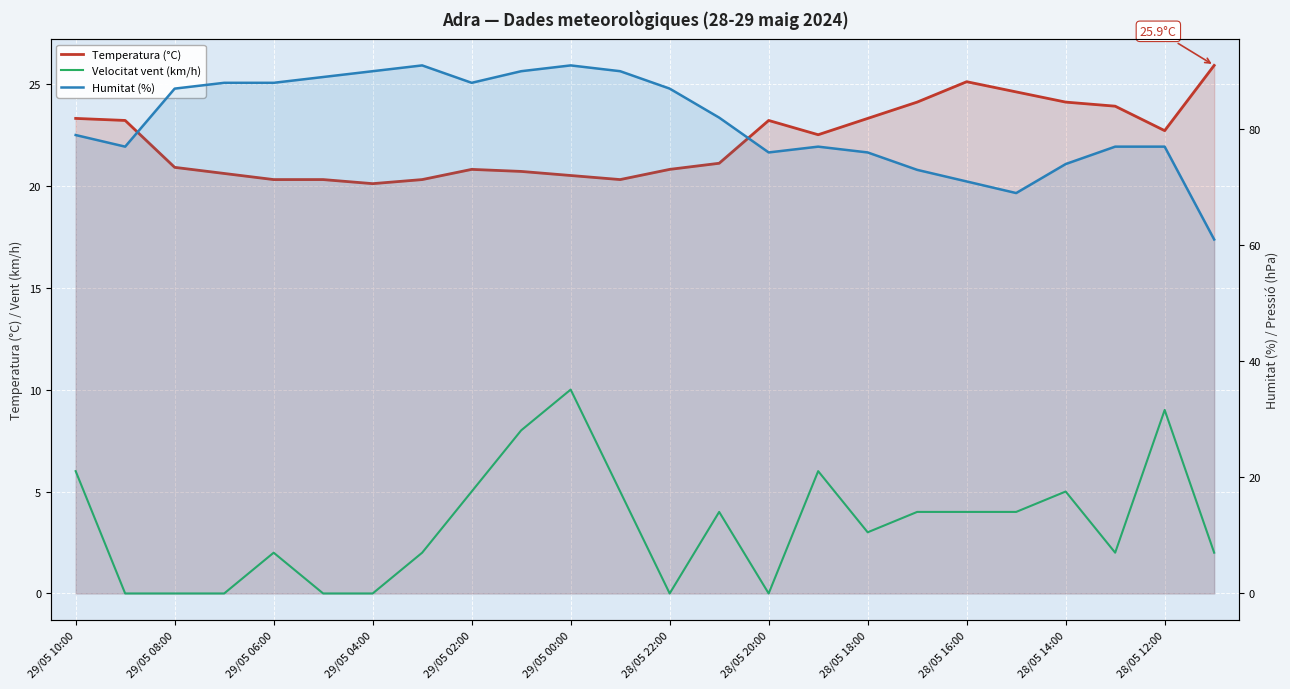

Which series has the largest total across all categories?

Humitat (%)